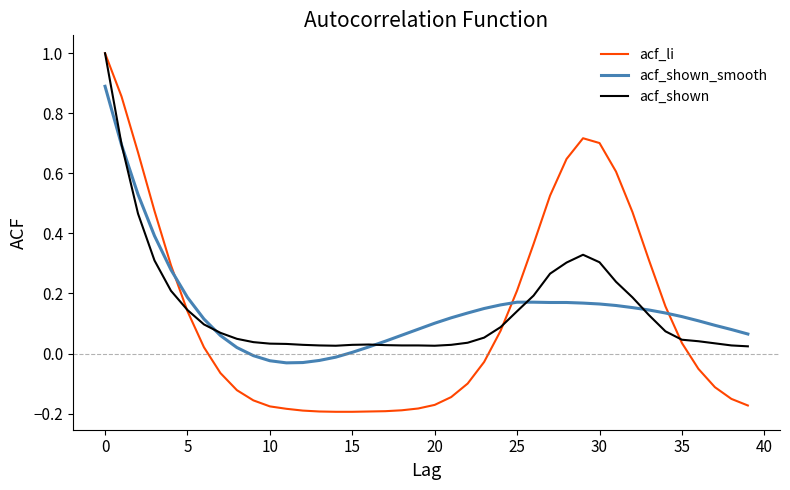

What are all the series names shown in the legend?

acf_li, acf_shown_smooth, acf_shown